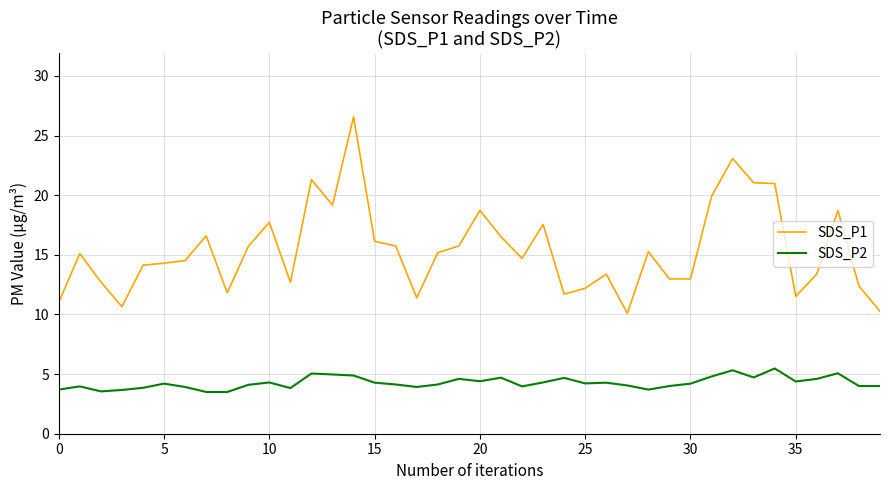

What is the sum of all SDS_P2 values?

170.9